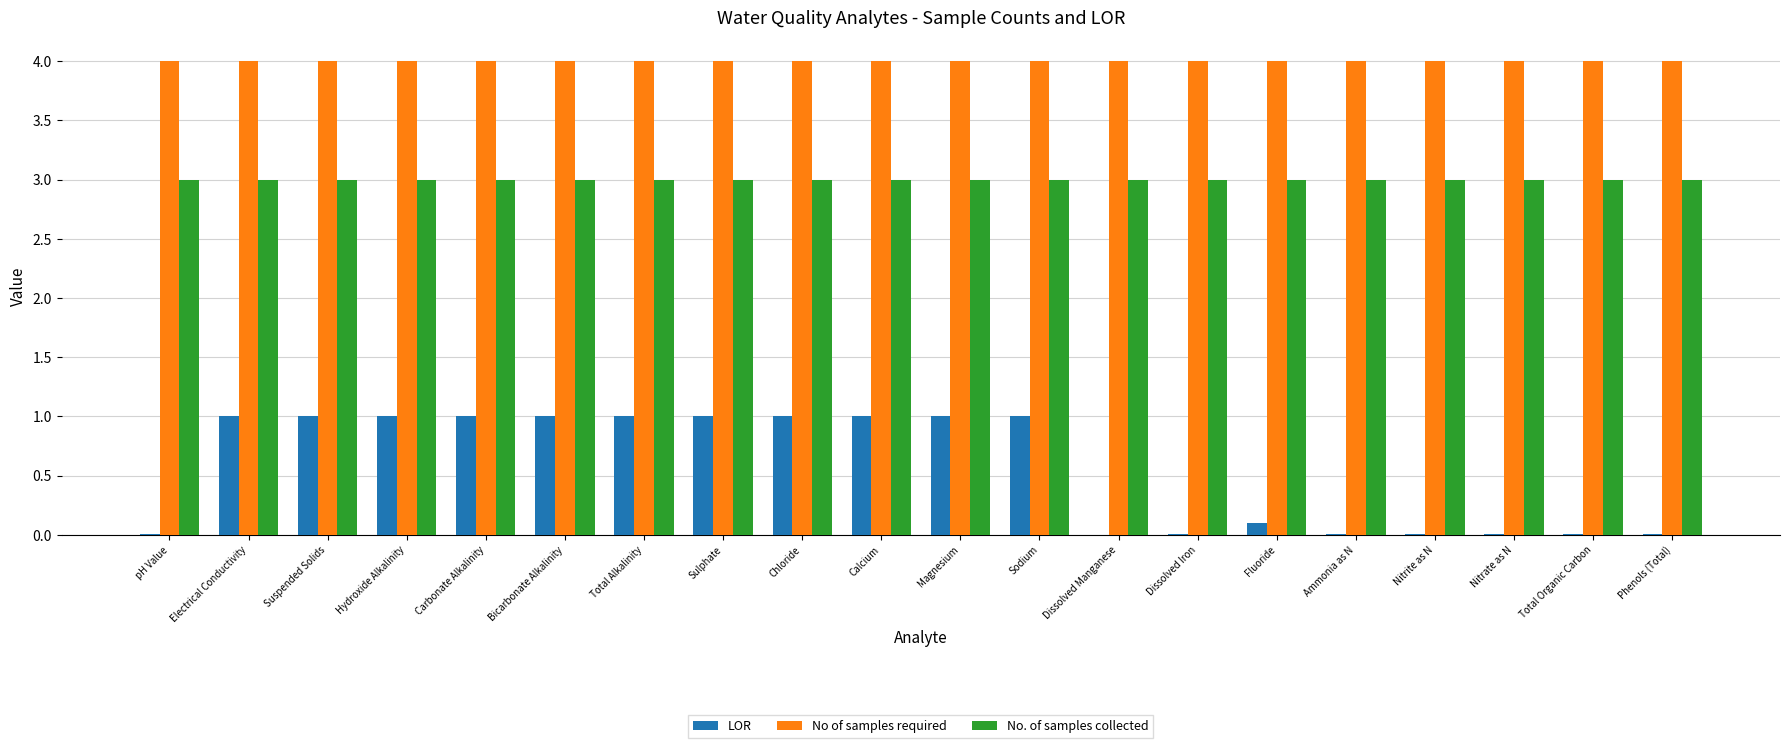

Count the number of data series in this chart.

3